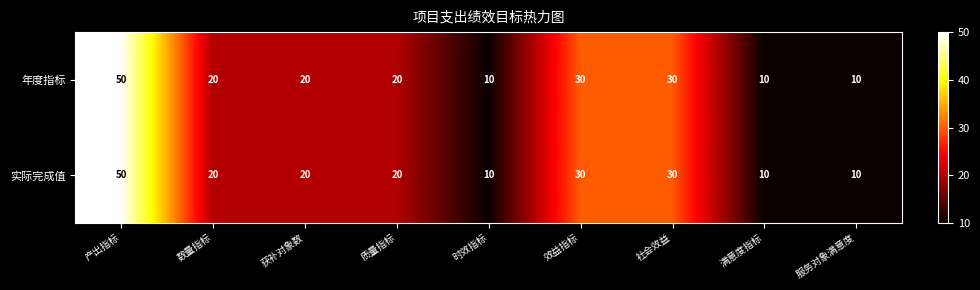

Count the number of categories in the chart.

9